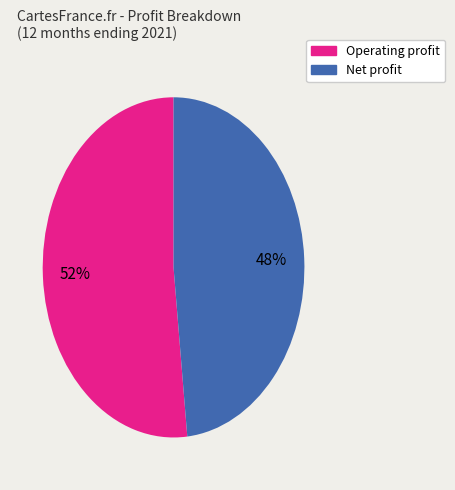

How many slices are in this pie chart?

2